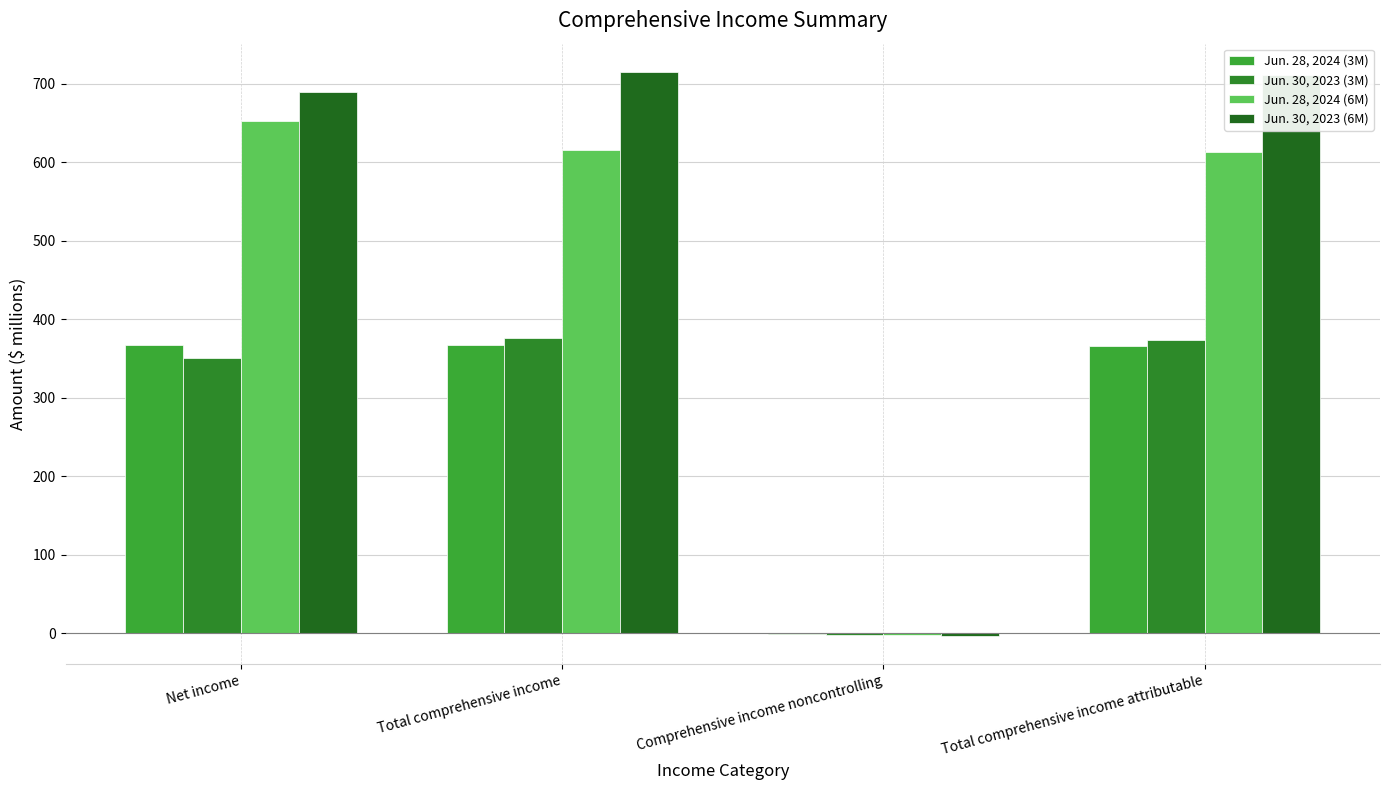

What are all the series names shown in the legend?

Jun. 28, 2024 (3M), Jun. 30, 2023 (3M), Jun. 28, 2024 (6M), Jun. 30, 2023 (6M)